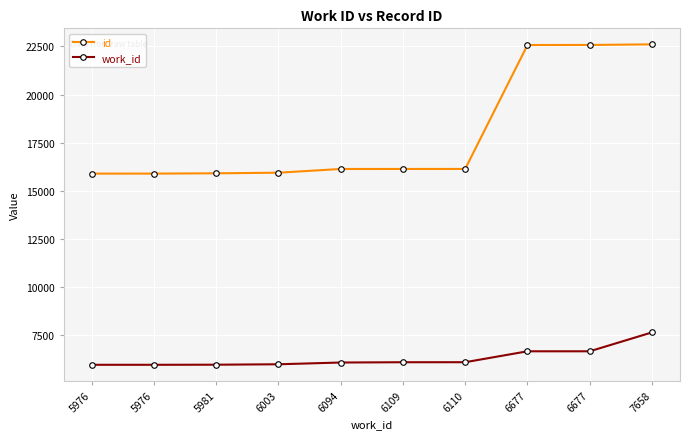

What is the value of the id point at the 1st from the left?

15900